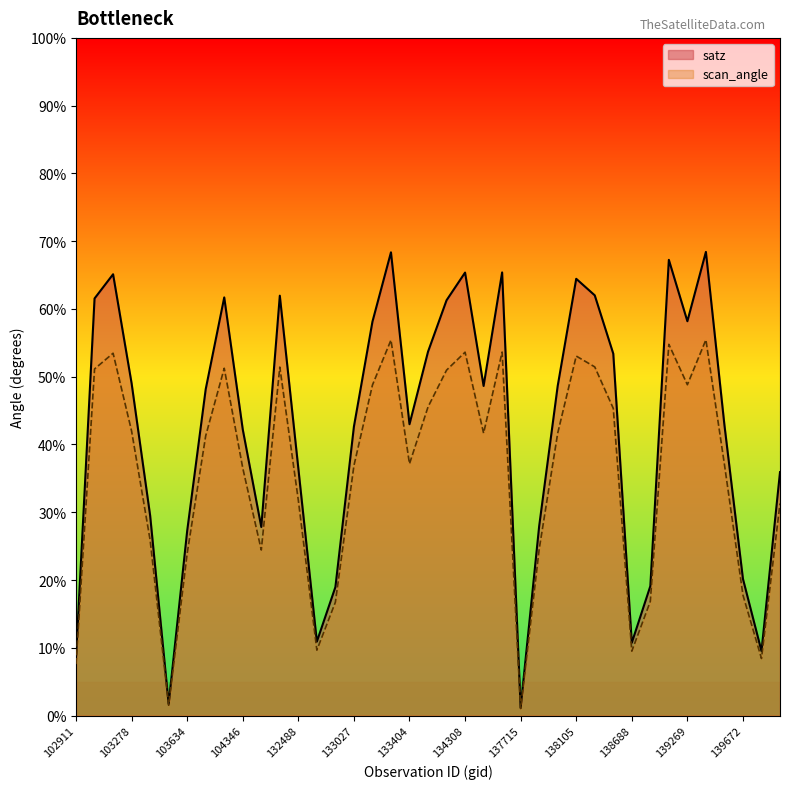

The value of scan_angle at 133209 is 79.7. True or false?

False